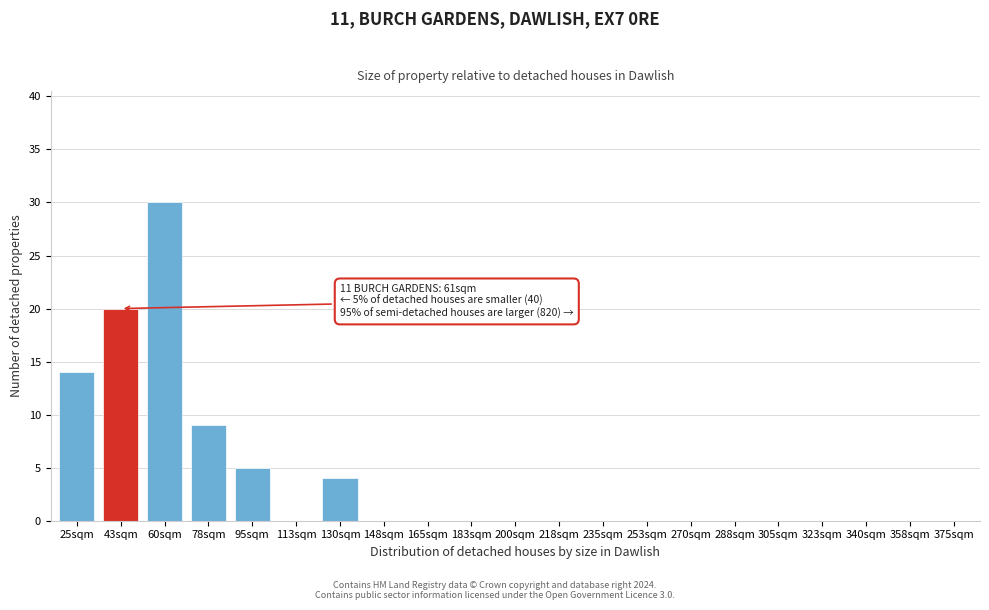

Reading left to right, extract all data points from this chart.

25sqm=14	43sqm=20	60sqm=30	78sqm=9	95sqm=5	113sqm=0	130sqm=4	148sqm=0	165sqm=0	183sqm=0	200sqm=0	218sqm=0	235sqm=0	253sqm=0	270sqm=0	288sqm=0	305sqm=0	323sqm=0	340sqm=0	358sqm=0	375sqm=0